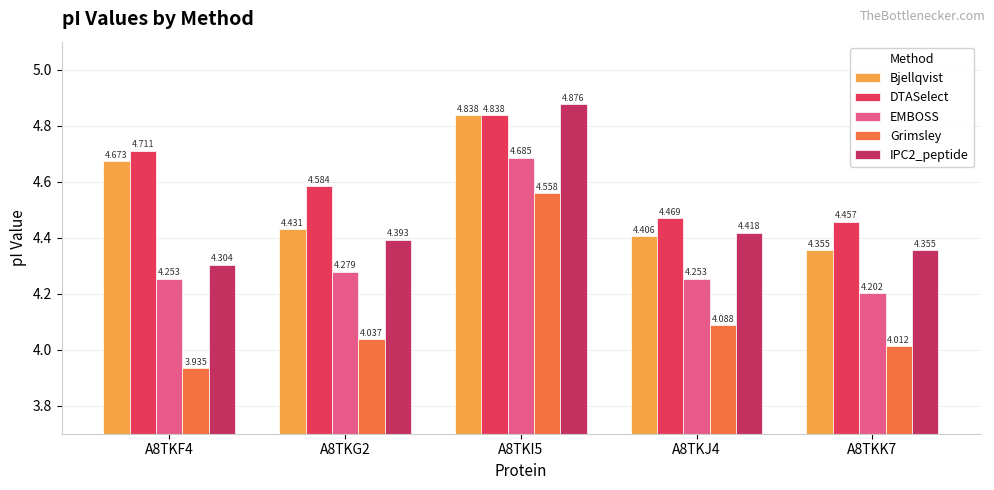

How many groups of bars are there?

5